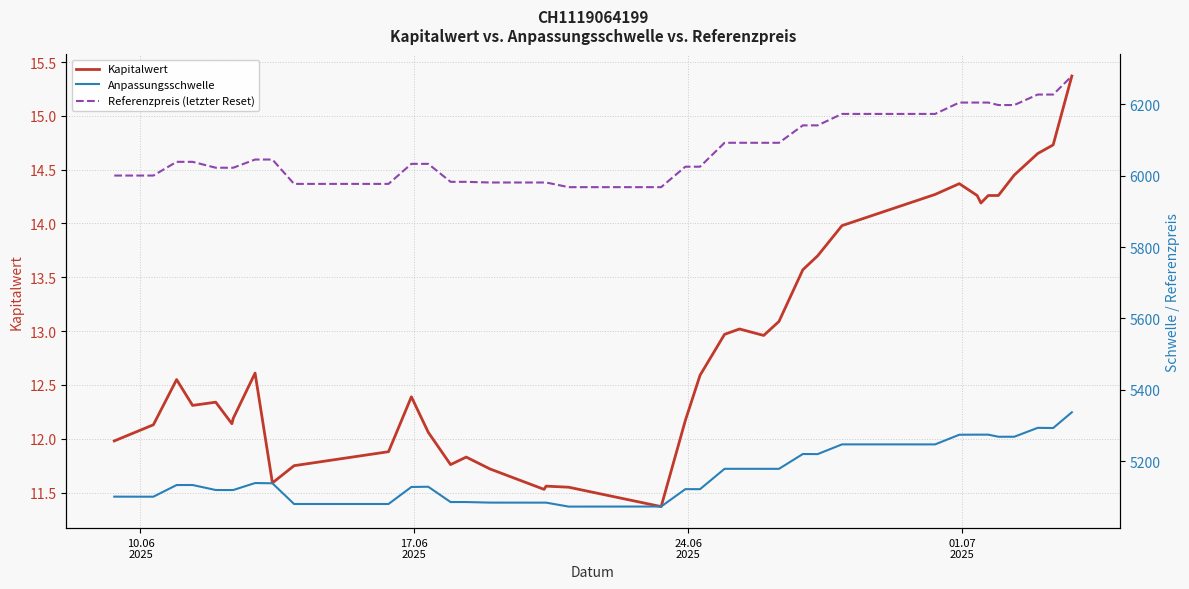

What is the minimum value for Kapitalwert?

11.4